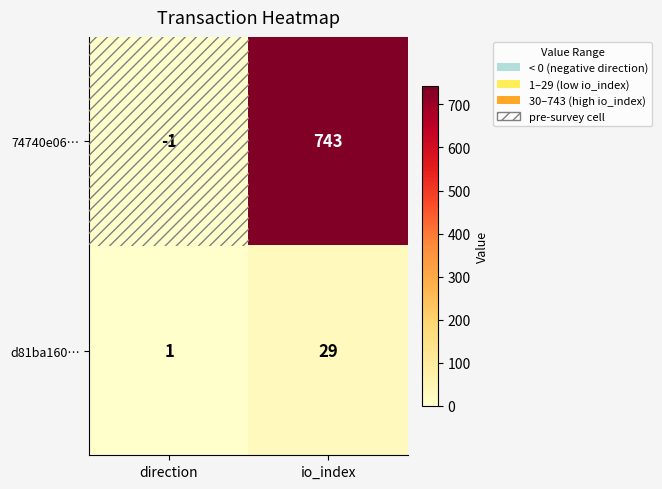

List the series in order of their overall mean, highest first.

74740e06…, d81ba160…